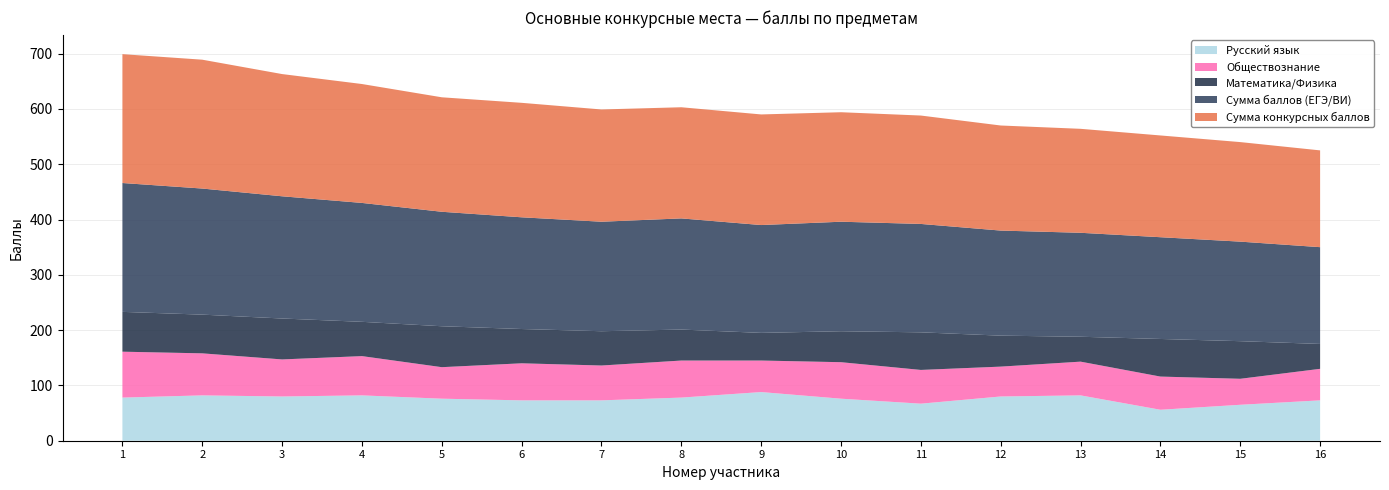

Reading left to right, transcribe all the data shown in this chart.

Сумма конкурсных баллов: 1=233	2=233	3=221	4=215	5=207	6=207	7=203	8=201	9=200	10=198	11=196	12=190	13=188	14=184	15=180	16=175
Сумма баллов (ЕГЭ/ВИ): 1=233	2=228	3=221	4=215	5=207	6=202	7=198	8=201	9=195	10=198	11=196	12=190	13=188	14=184	15=180	16=175
Математика/Физика: 1=72	2=70	3=74	4=62	5=74	6=62	7=62	8=56	9=50	10=56	11=68	12=56	13=45	14=68	15=68	16=45
Обществознание: 1=83	2=76	3=67	4=71	5=57	6=67	7=63	8=67	9=57	10=66	11=61	12=54	13=61	14=60	15=47	16=57
Русский язык: 1=78	2=82	3=80	4=82	5=76	6=73	7=73	8=78	9=88	10=76	11=67	12=80	13=82	14=56	15=65	16=73